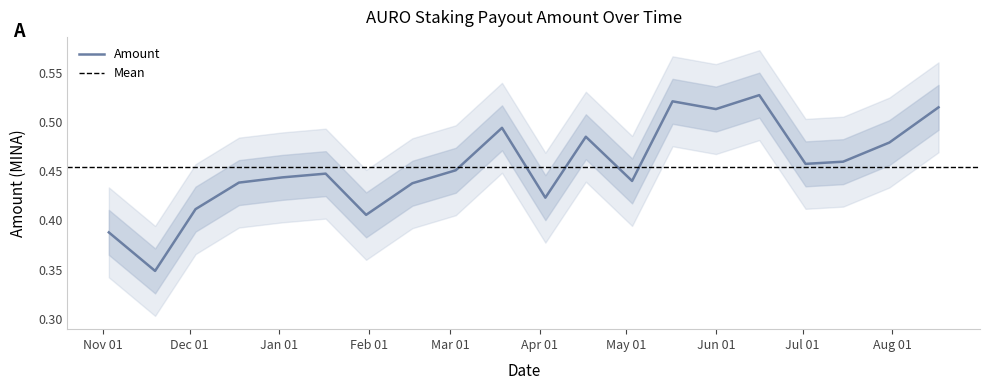

What is the sum of the values at 2023-05-03 and 2023-03-19?

0.9